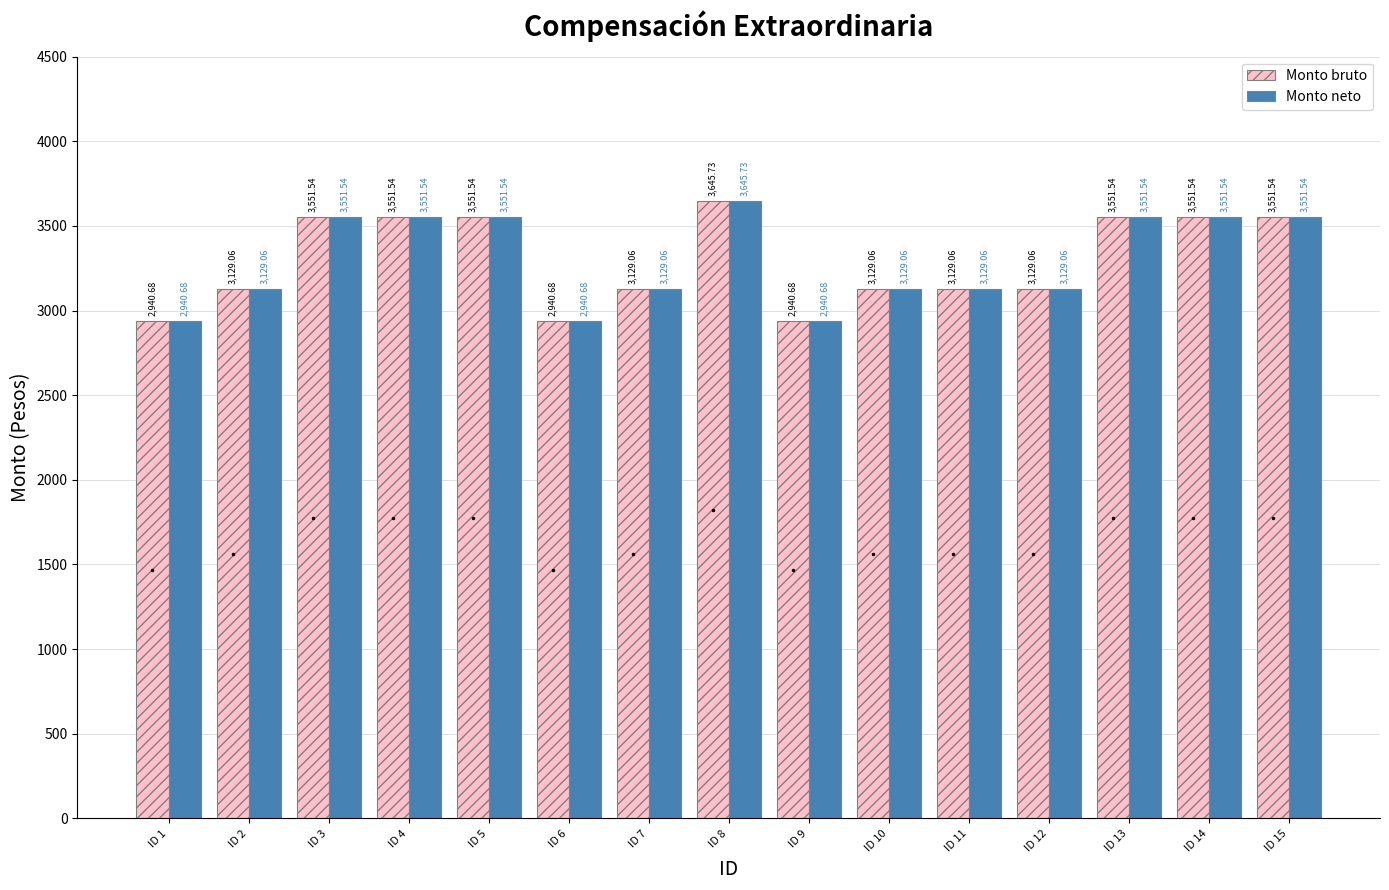

The Monto bruto series shows 3645.7 at ID 8. True or false?

True